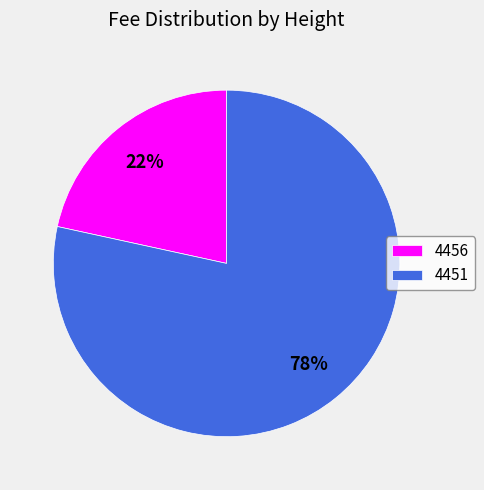

Combined, do 4451 and 4456 account for over 50%?

Yes